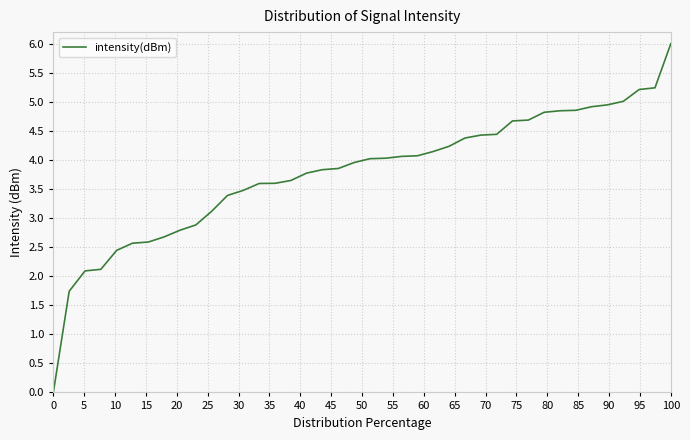

What is the difference between the maximum and minimum values?

6.0